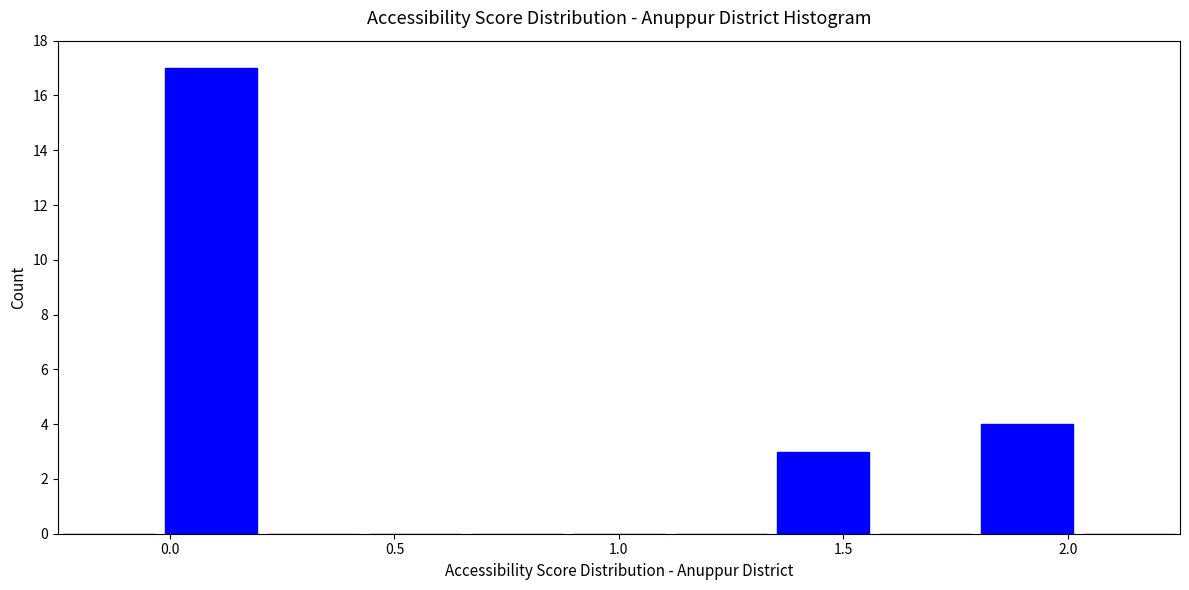

Reading left to right, transcribe this chart: for each bar, give the range it covers on the x-axis and its height. Neither the bar edges nor the heights are printed on the chart, so give them approximately, as read against the axes.

-0.25 to 0.00: 0
0.00 to 0.20: 17
0.20 to 0.45: 0
0.45 to 0.65: 0
0.65 to 0.90: 0
0.90 to 1.10: 0
1.10 to 1.35: 0
1.35 to 1.55: 3
1.55 to 1.80: 0
1.80 to 2.00: 4
2.00 to 2.25: 0